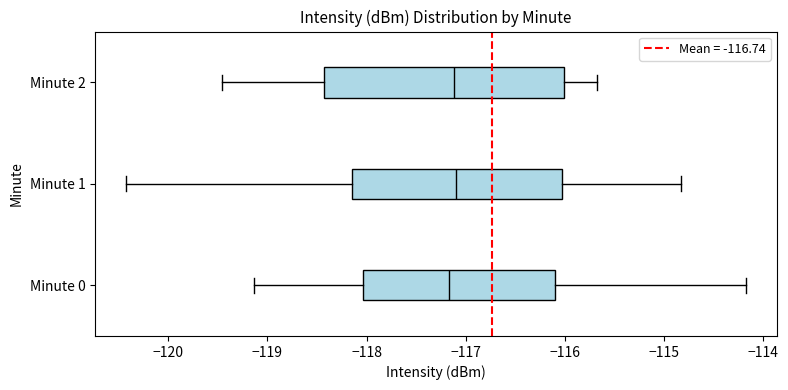

Where is the left edge of the box for Minute 1 on the x-axis? The values are not printed on the chart, so give them approximately, as read against the axis.

-118.1